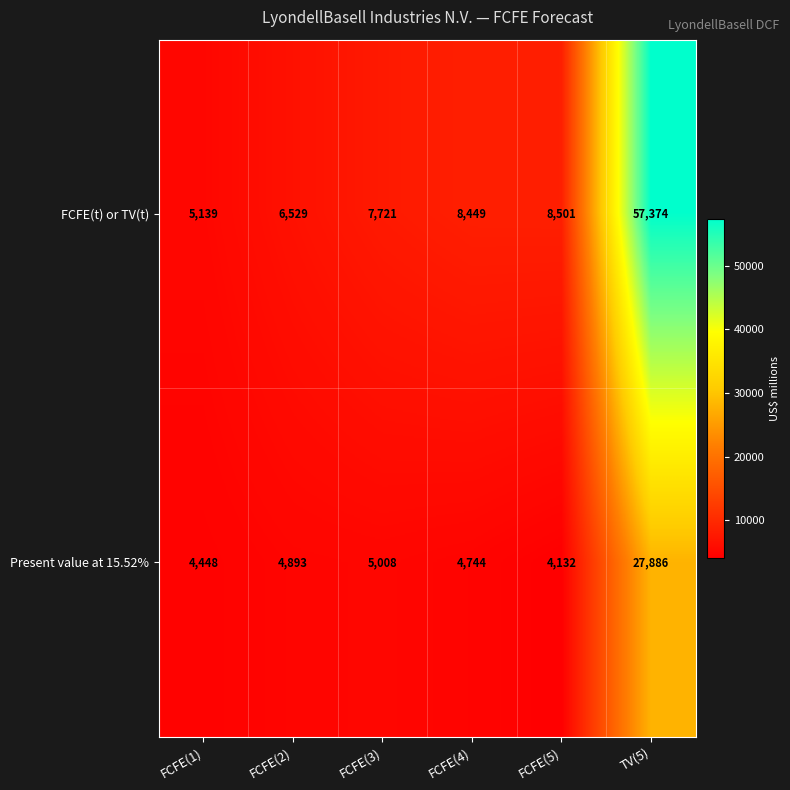

The value of Present value at 15.52% at FCFE(2) is 4893. True or false?

True